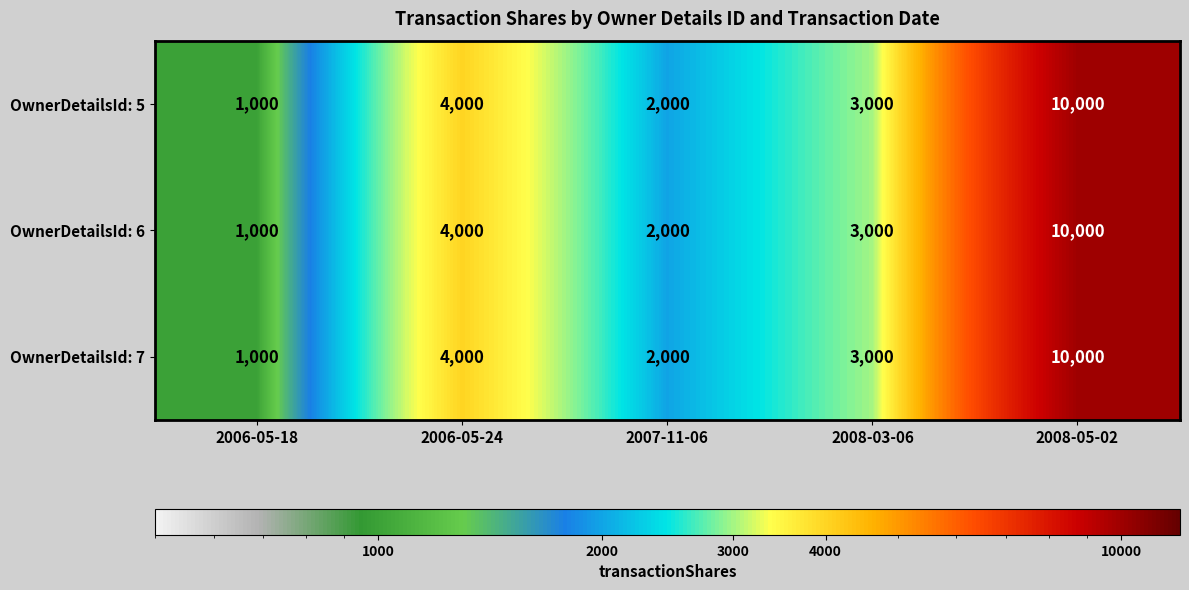

Is the value of OwnerDetailsId: 5 at 2007-11-06 greater than the value of OwnerDetailsId: 7 at 2008-05-02?

No